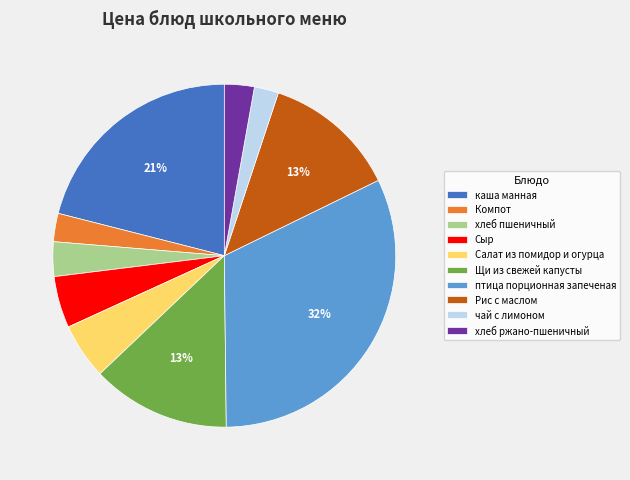

Do хлеб пшеничный and Сыр together represent more than half of the pie?

No